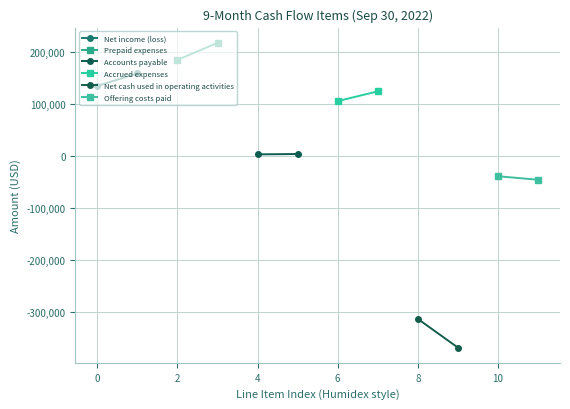

How many lines are shown in the chart?

6